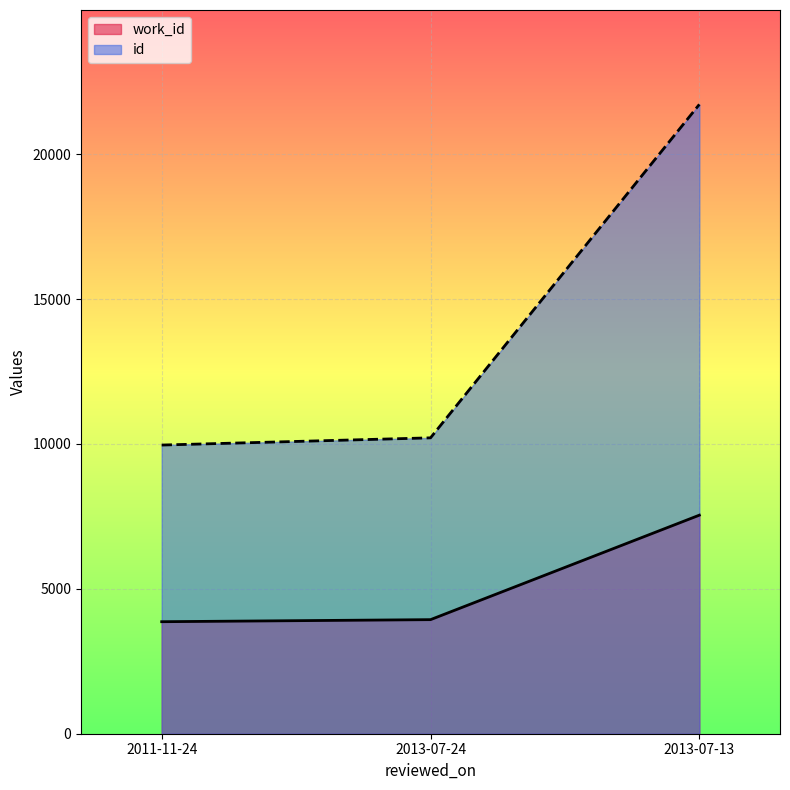

What is the minimum value for work_id?

3866